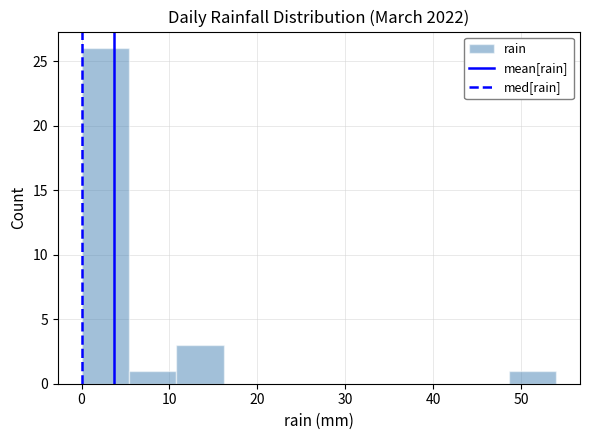

Reading left to right, list every bar in this chart as the range it spans on the x-axis followed by its height. Neither the bar edges nor the heights are printed on the chart, so give them approximately, as read against the axes.

0.0 to 5.4: 26
5.4 to 10.8: 1
10.8 to 16.2: 3
16.2 to 21.6: 0
21.6 to 27.0: 0
27.0 to 32.4: 0
32.4 to 37.8: 0
37.8 to 43.2: 0
43.2 to 48.6: 0
48.6 to 54.0: 1